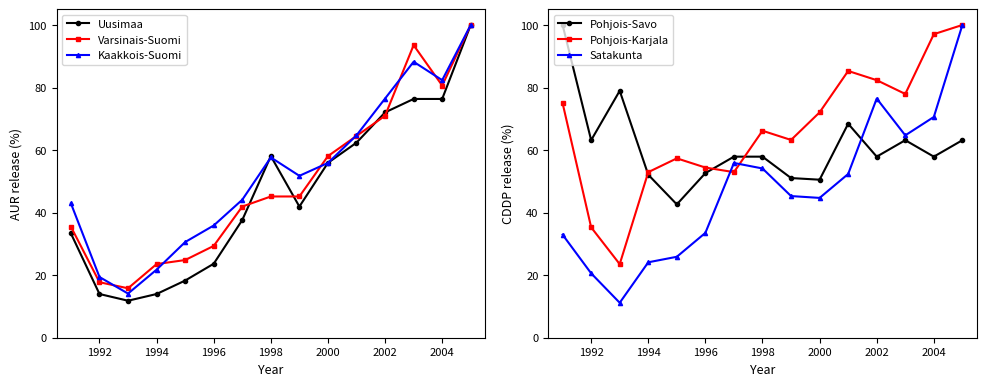

How many data points in Satakunta are above 45?

8